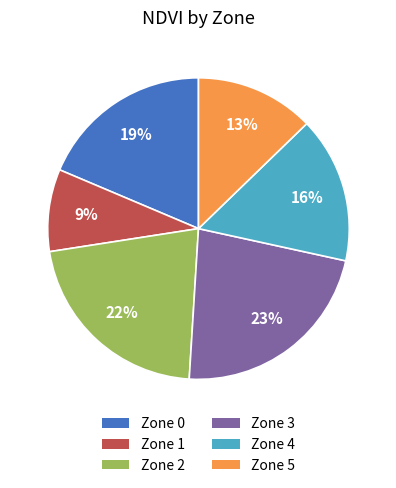

Which category has the biggest portion of the pie?

Zone 3